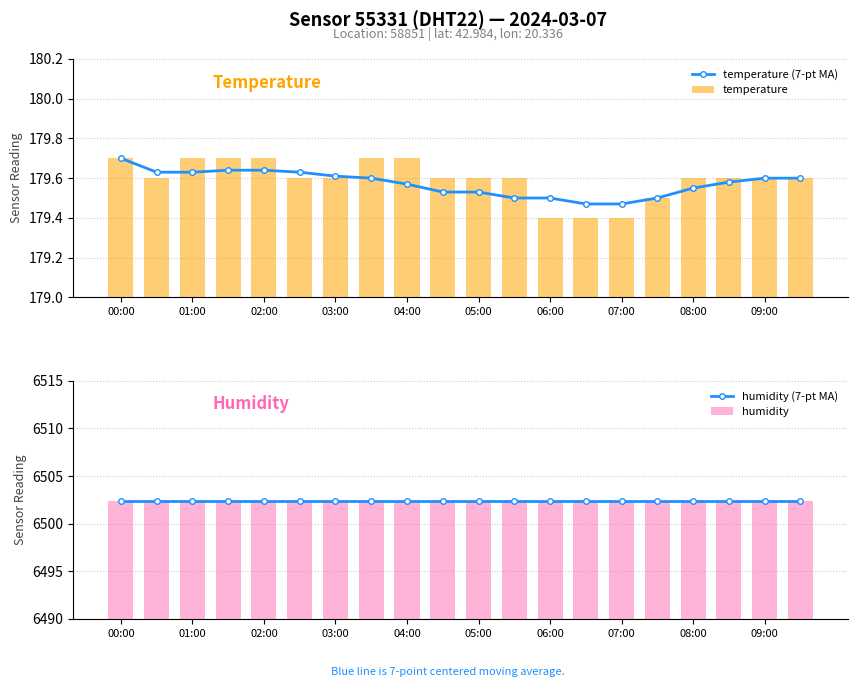

Which series has the largest total across all categories?

humidity (7-pt MA)